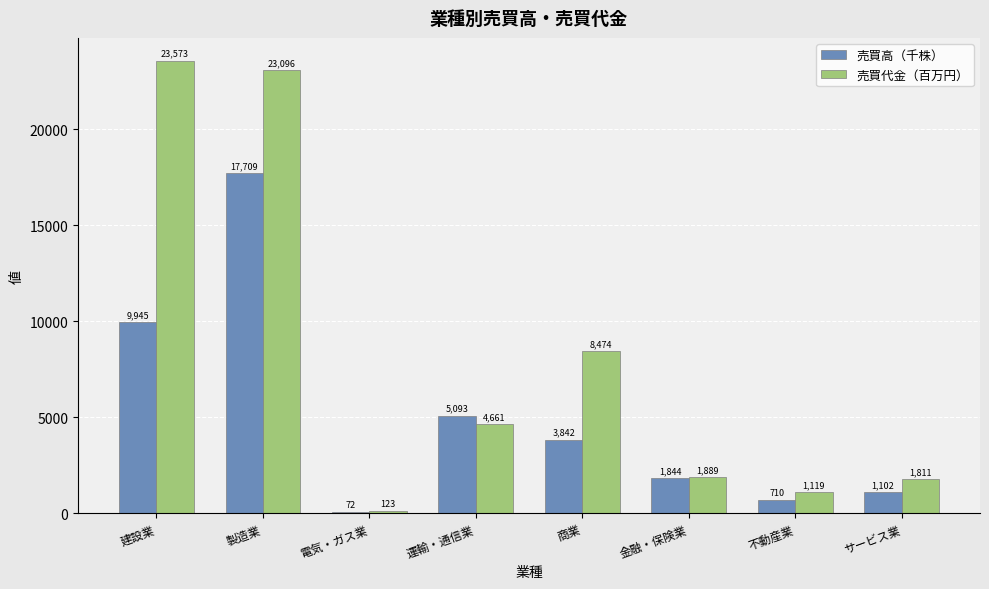

At which label is 売買代金（百万円） closest to 11848?

商業